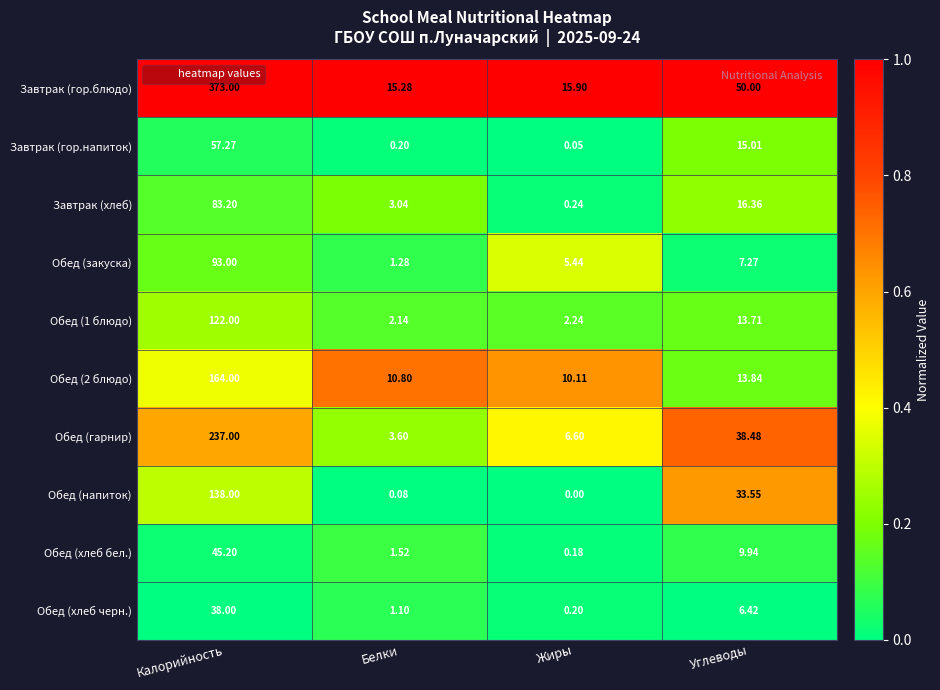

Where does the Обед (1 блюдо) series first go above 13?

Калорийность